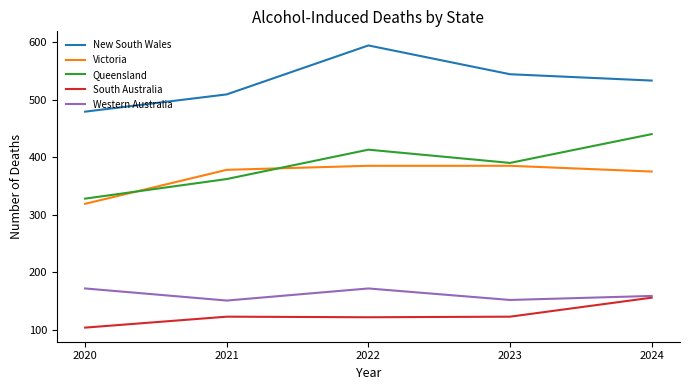

Which category has the lowest value across all series?

2020